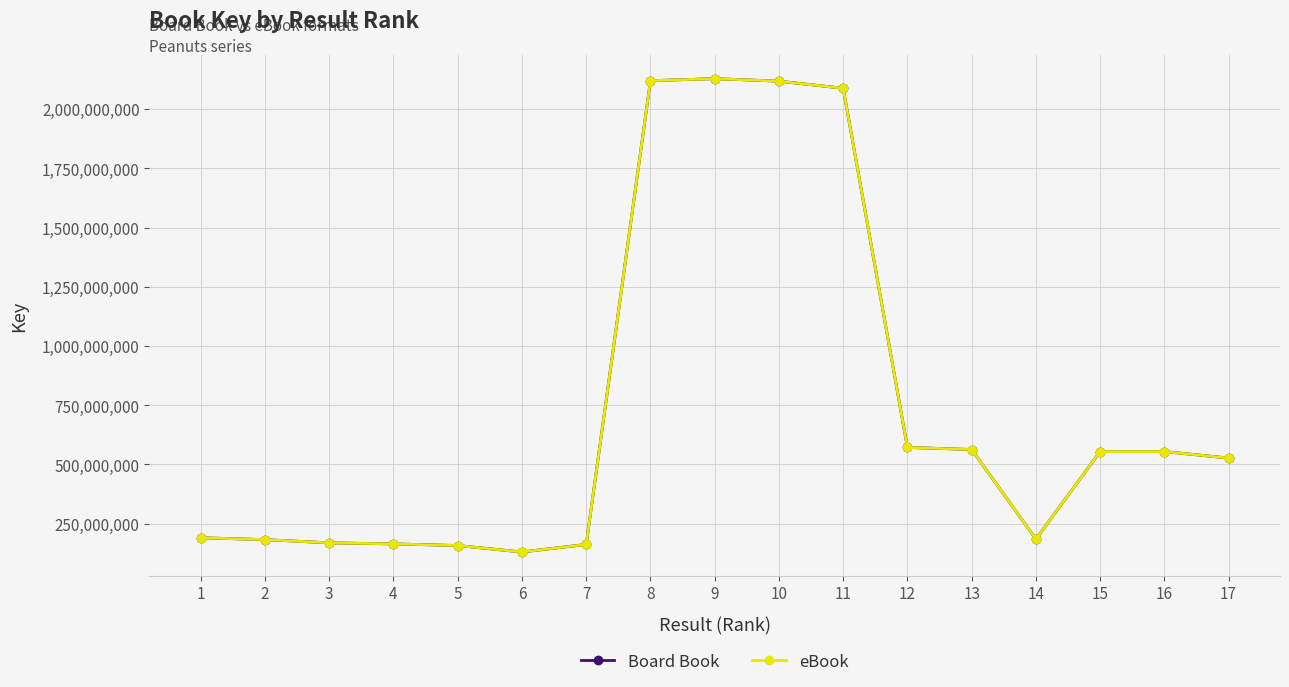

What is the total value across all series at 11?

4176563686